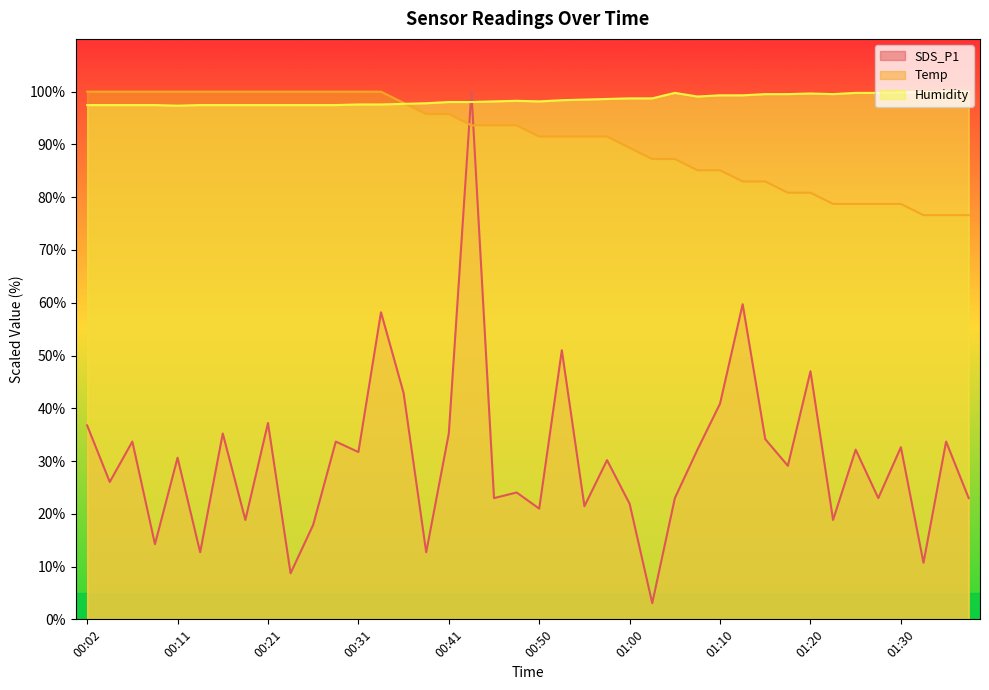

At which label does SDS_P1 reach its minimum?

01:03